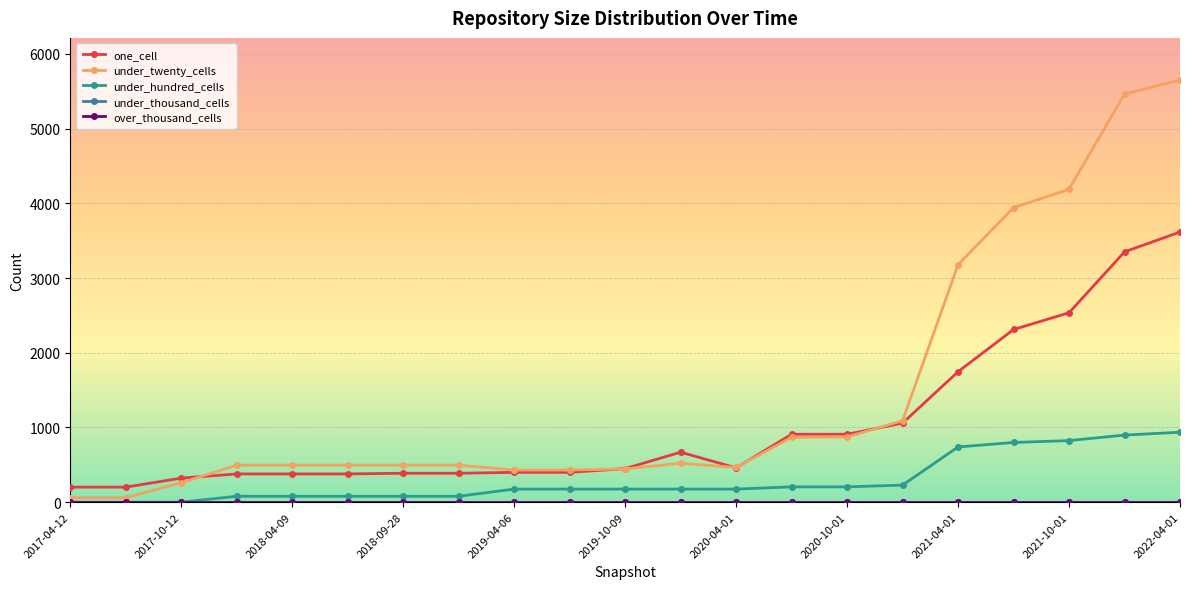

List the series in order of their peak value, lowest first.

under_thousand_cells, over_thousand_cells, under_hundred_cells, one_cell, under_twenty_cells